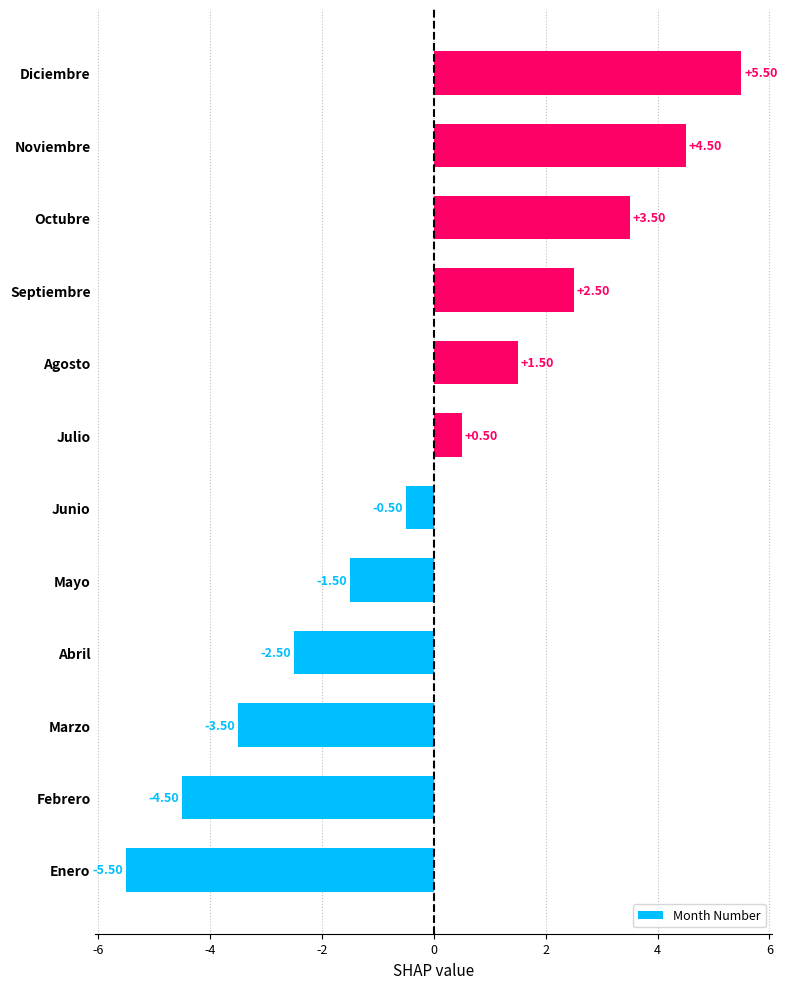

Which label corresponds to the largest value in the chart?

Diciembre